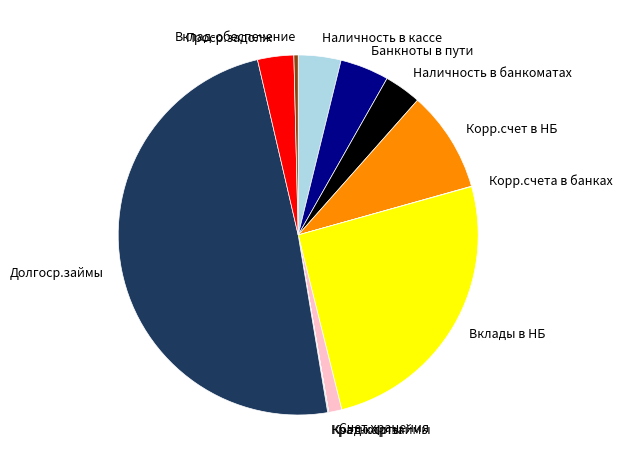

Does Банкноты в пути represent more than half of the total?

No